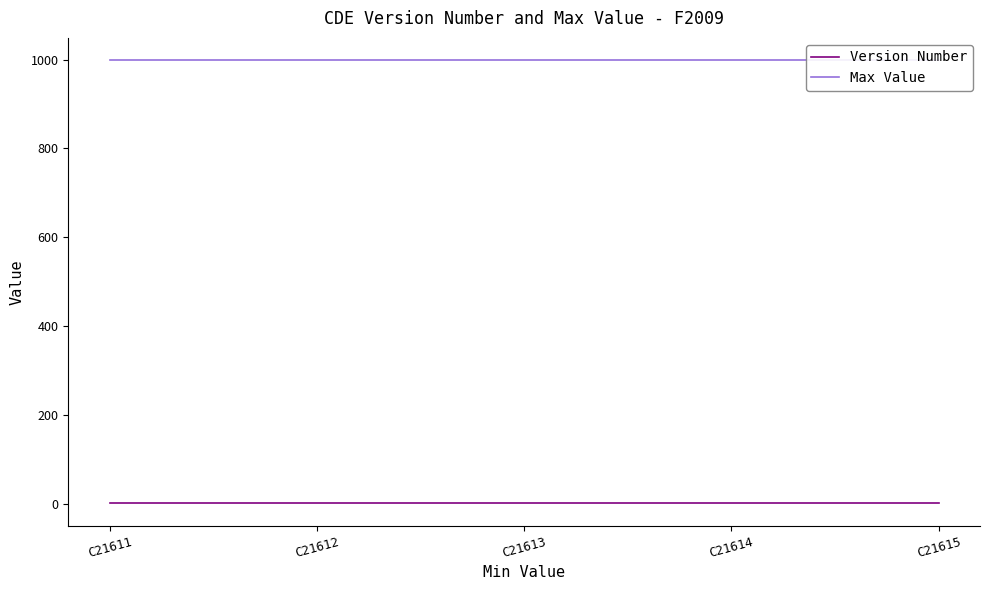

Which series has the largest range (max minus min)?

Version Number